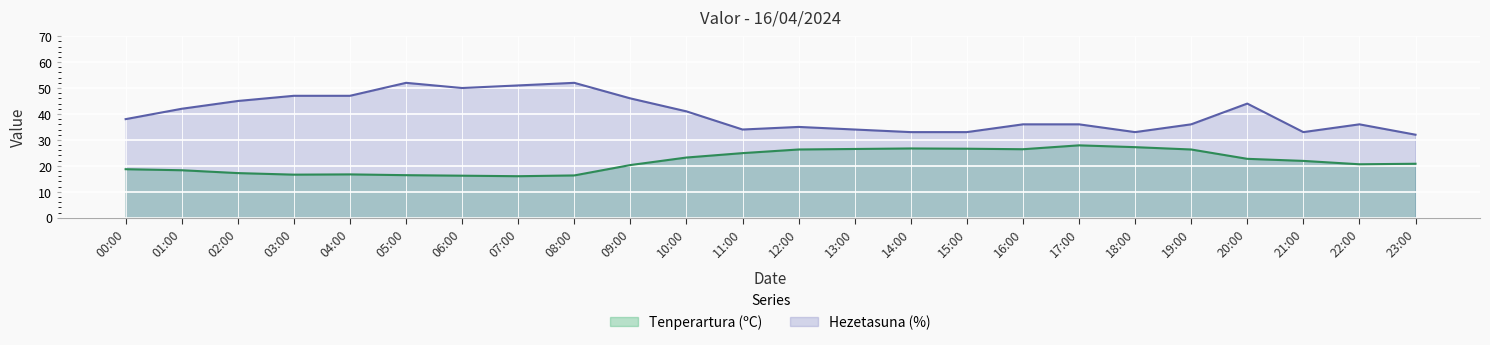

Which category has the highest value across all series?

05:00